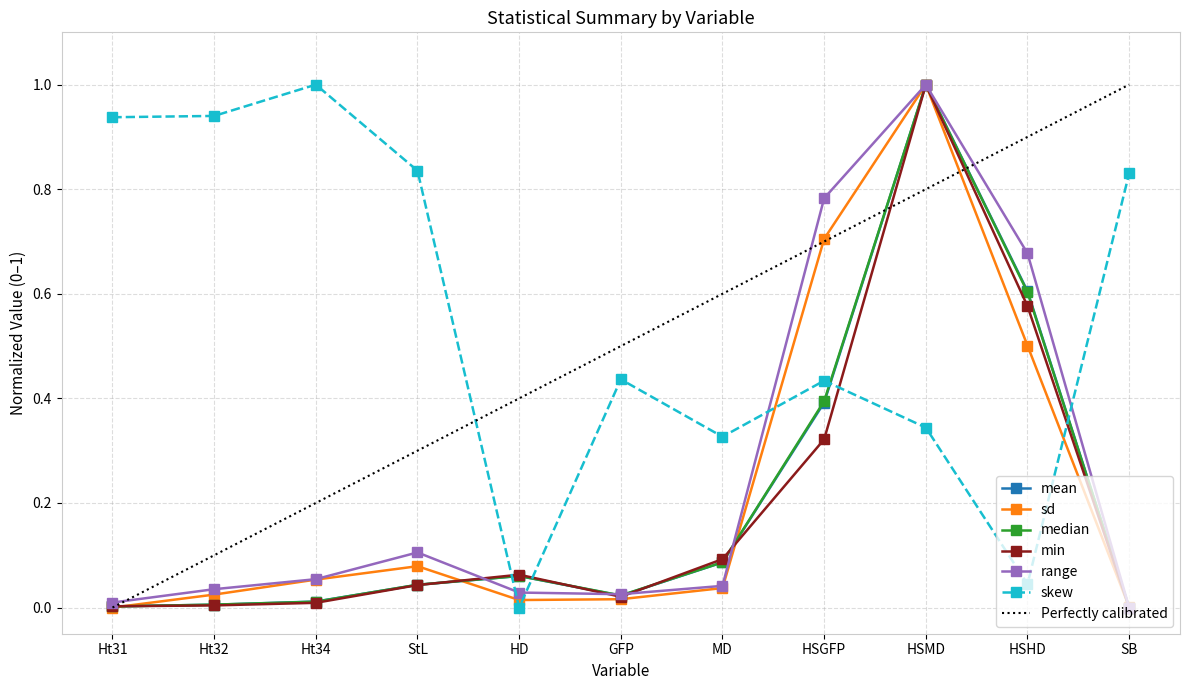

Reading right to left, extract all data points from this chart.

mean: 0.0	0.6	1.0	0.4	0.1	0.0	0.1	0.0	0.0	0.0	0.0
sd: 0.0	0.5	1.0	0.7	0.0	0.0	0.0	0.1	0.1	0.0	0.0
median: 0.0	0.6	1.0	0.4	0.1	0.0	0.1	0.0	0.0	0.0	0.0
min: 0.0	0.6	1.0	0.3	0.1	0.0	0.1	0.0	0.0	0.0	0.0
range: 0.0	0.7	1.0	0.8	0.0	0.0	0.0	0.1	0.1	0.0	0.0
skew: 0.8	0.0	0.3	0.4	0.3	0.4	0.0	0.8	1.0	0.9	0.9